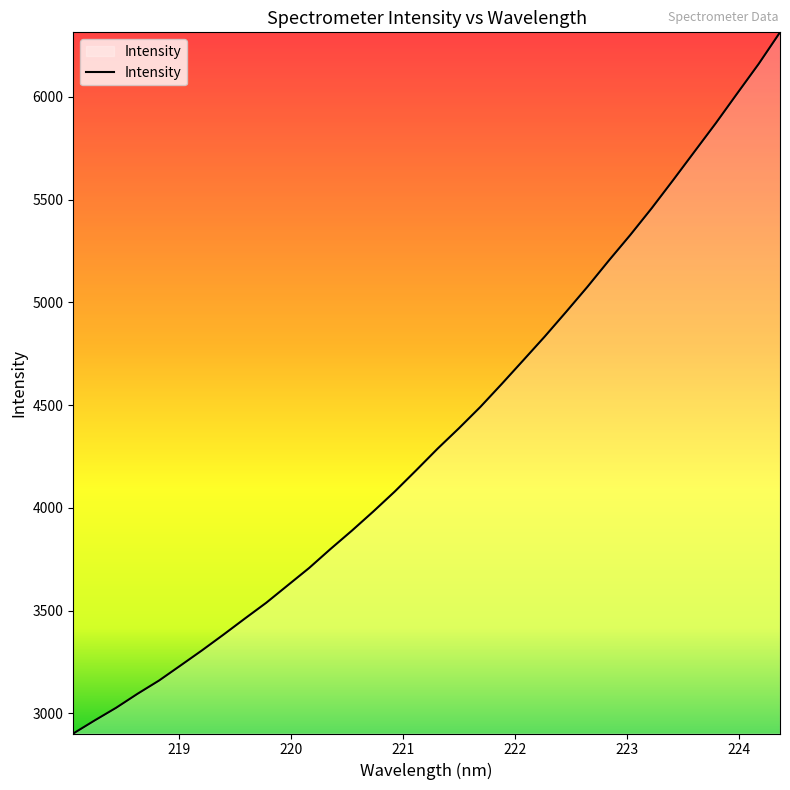

What is the difference between the maximum and minimum values?

3412.5